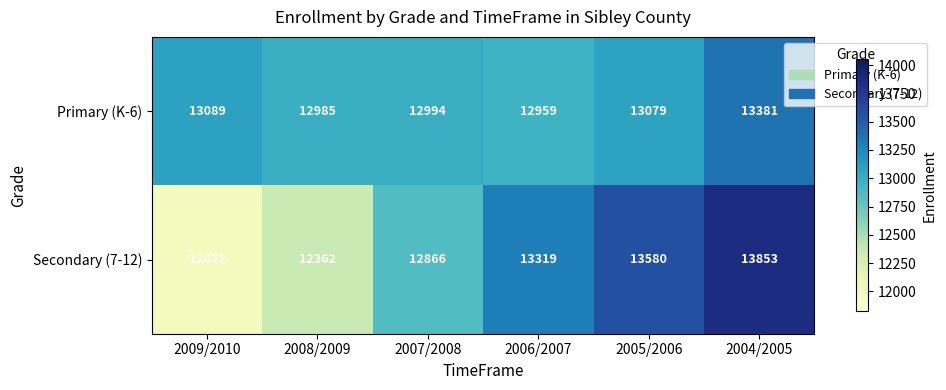

Which series changed the most between 2009/2010 and 2005/2006?

Secondary (7-12)